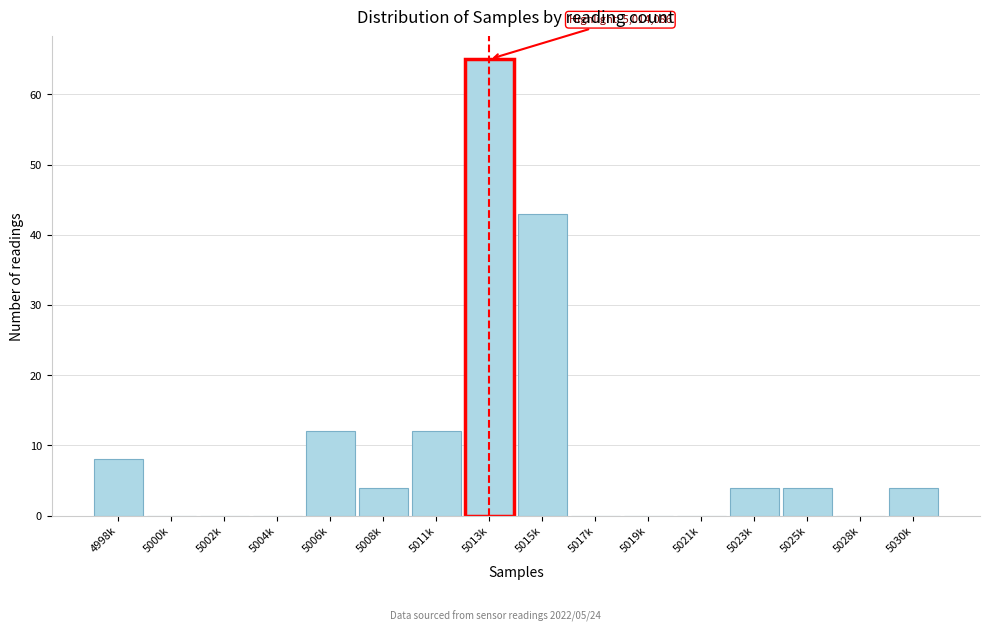

Reading left to right, transcribe all the data shown in this chart.

4998k=8	5000k=0	5002k=0	5004k=0	5006k=12	5008k=4	5011k=12	5013k=65	5015k=43	5017k=0	5019k=0	5021k=0	5023k=4	5025k=4	5028k=0	5030k=4